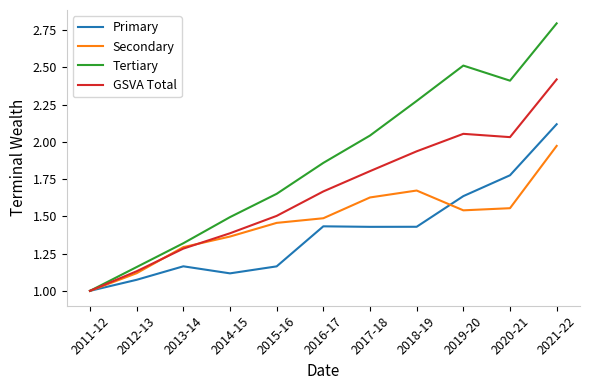

Which category has the lowest value in the Secondary series?

2011-12